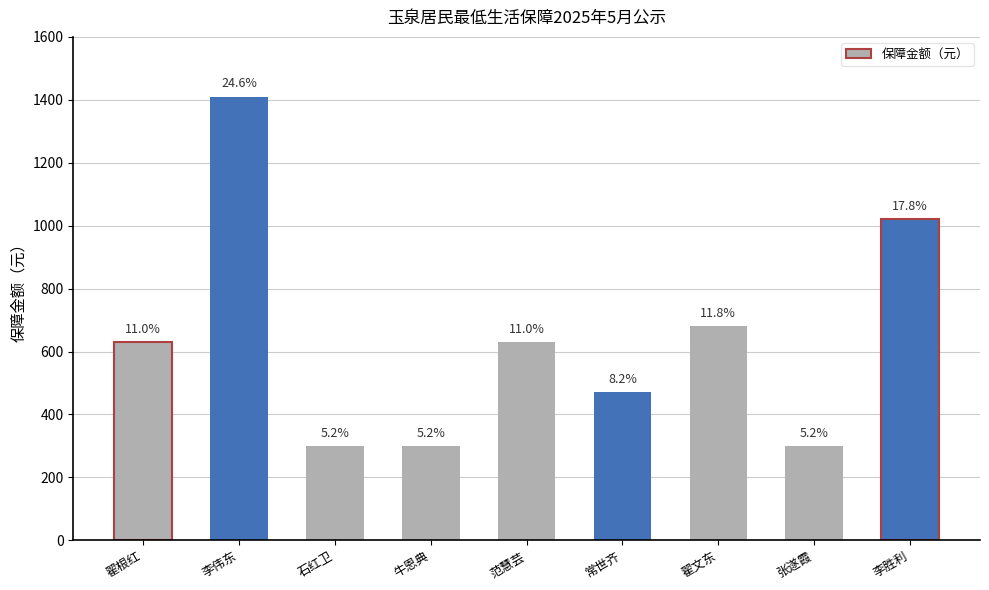

Does the chart contain any negative values?

No